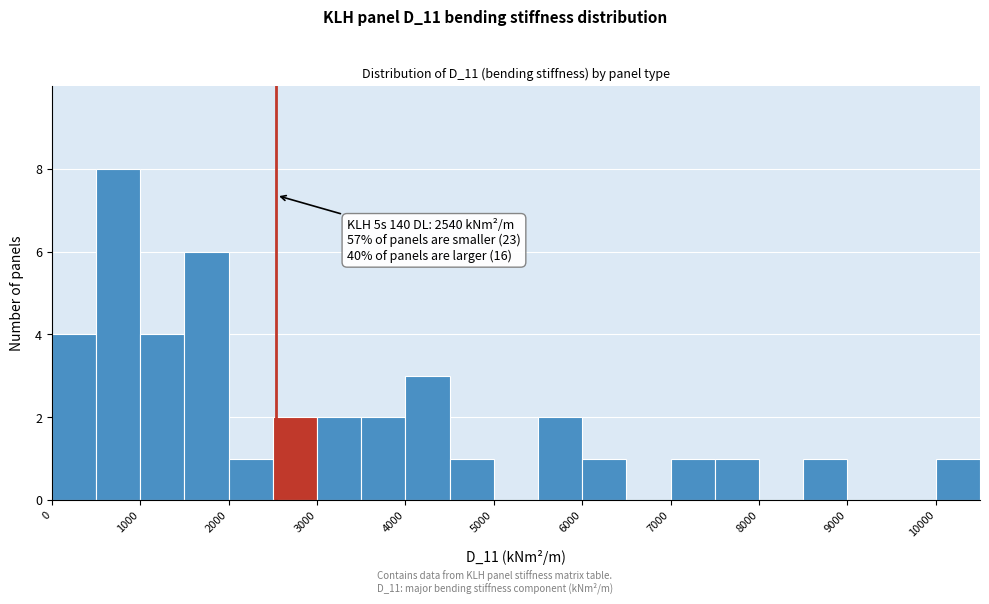

Which range on the x-axis has the tallest bar?

500 to 1000